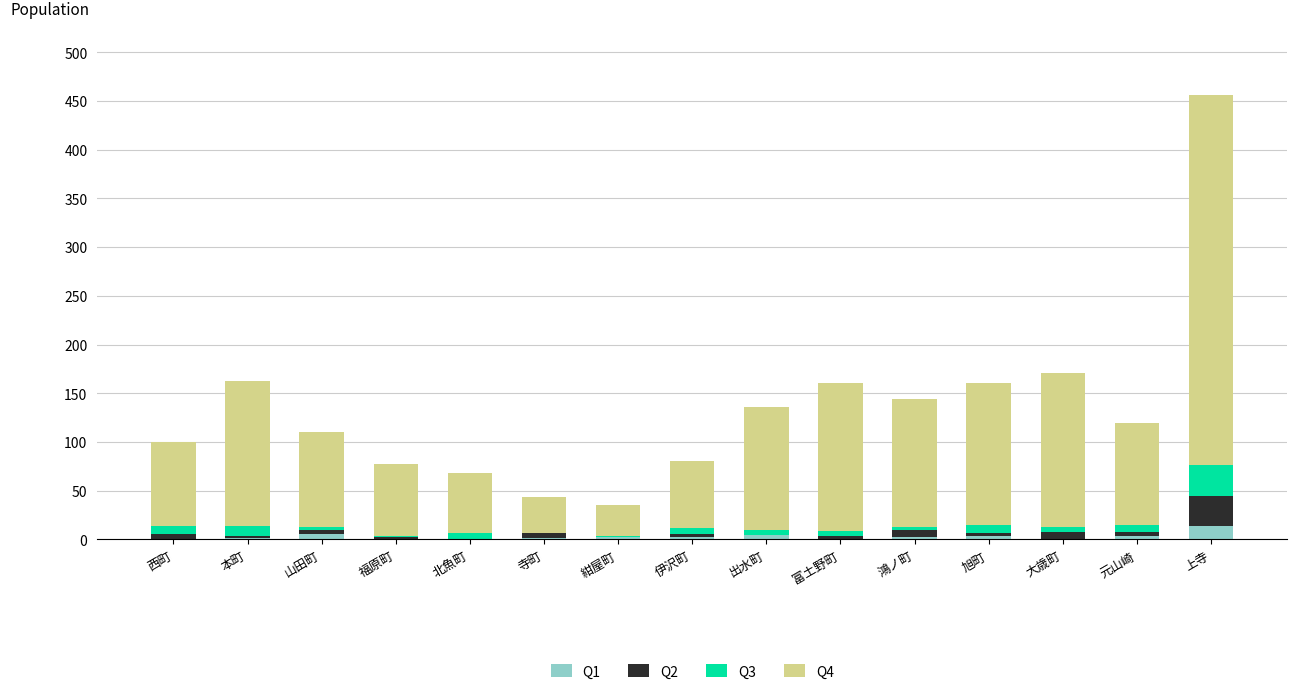

At which category is the sum across all series the highest?

上寺